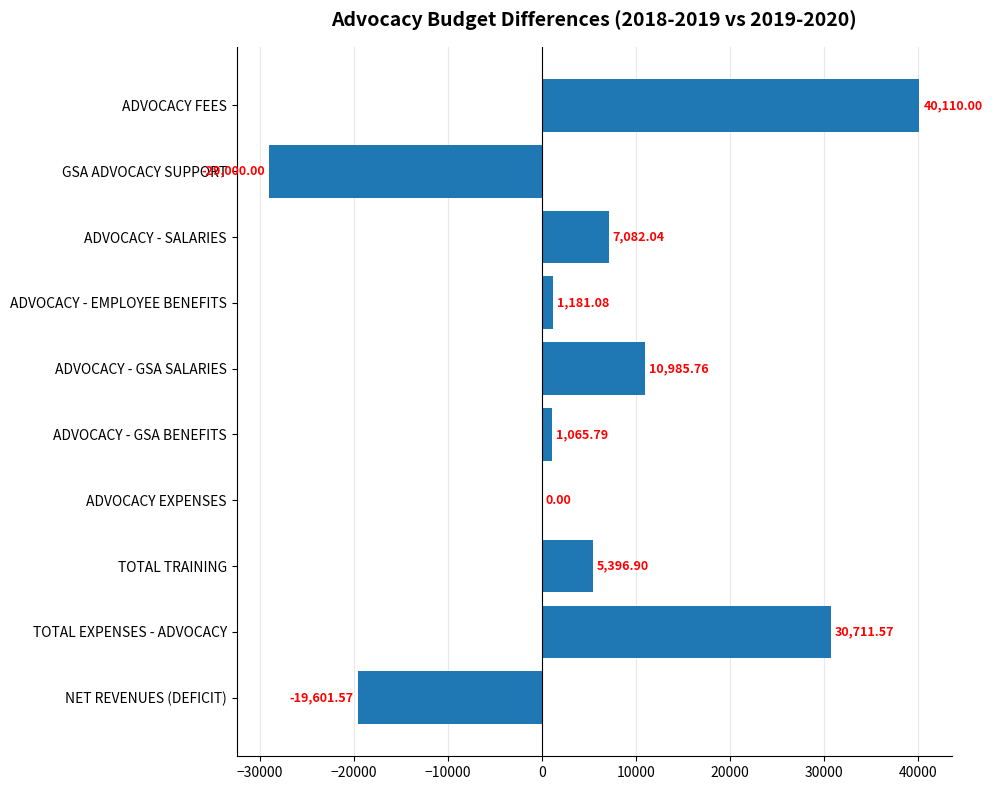

At which category does the chart reach its peak across all series?

ADVOCACY FEES